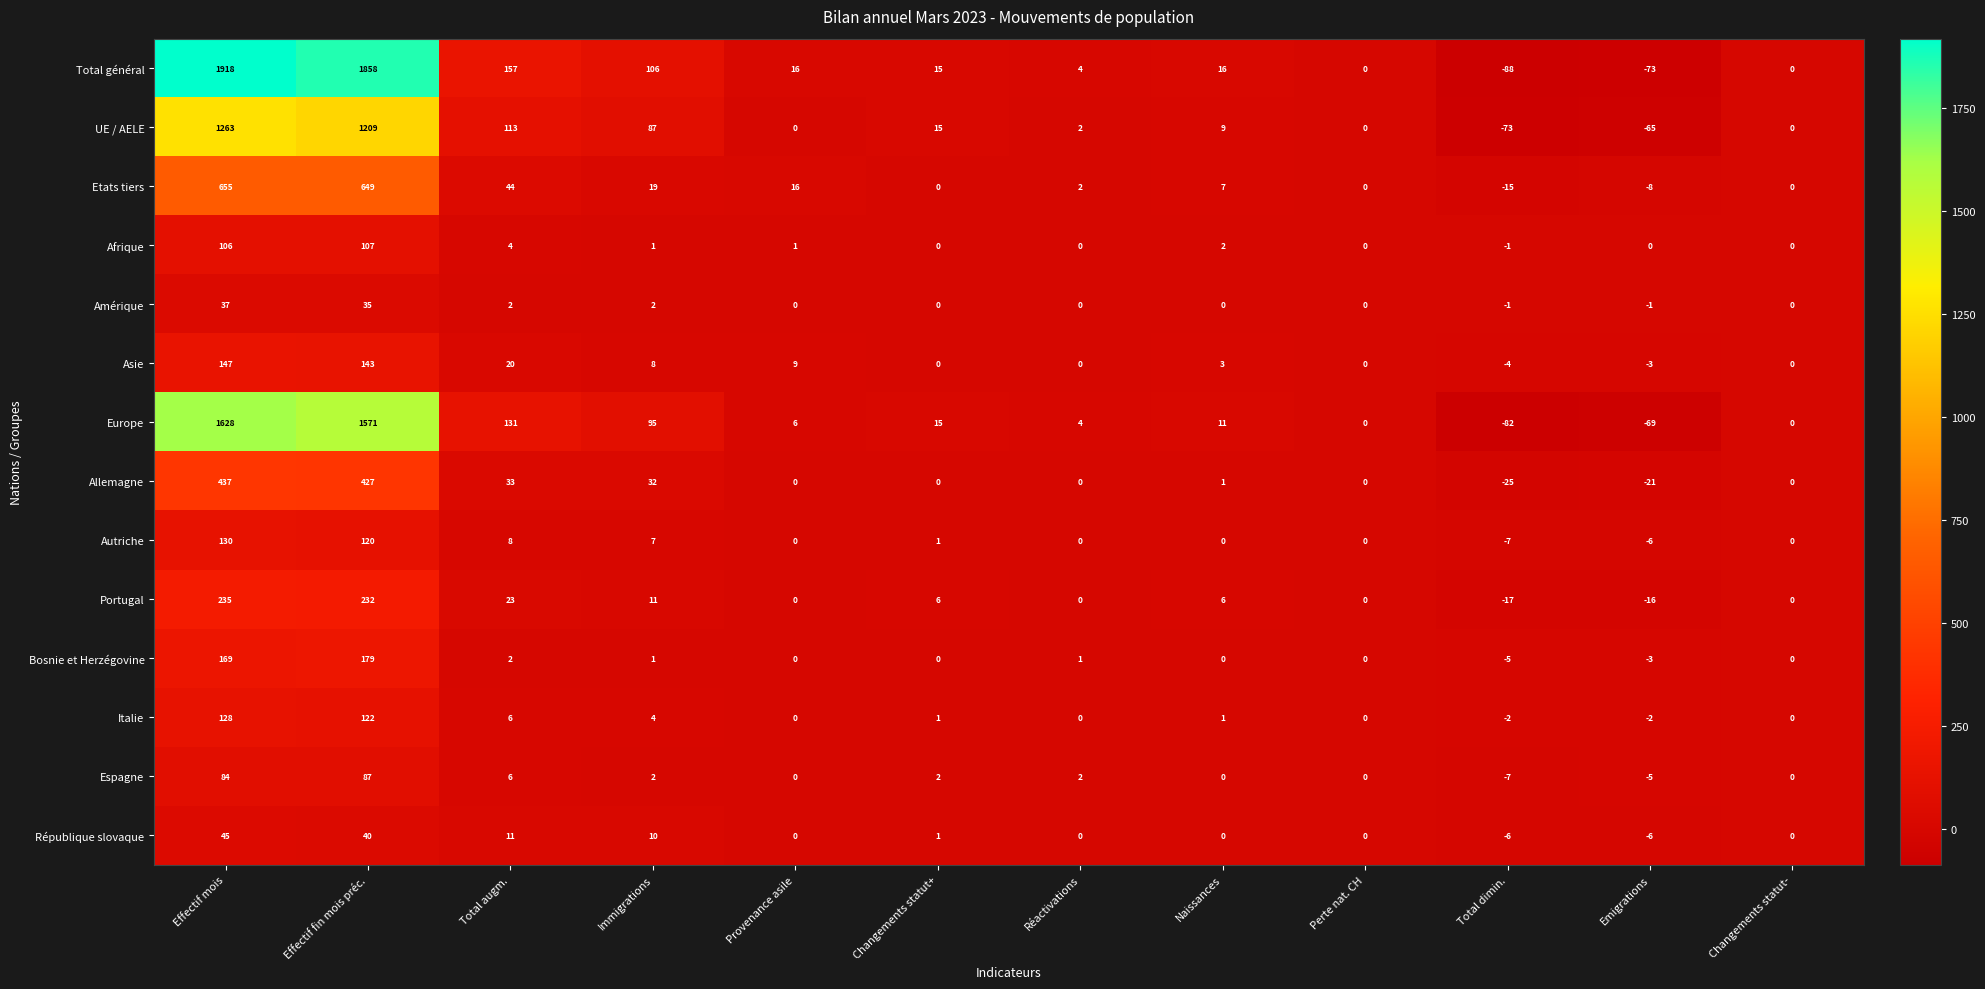

How many distinct data groups are displayed?

14